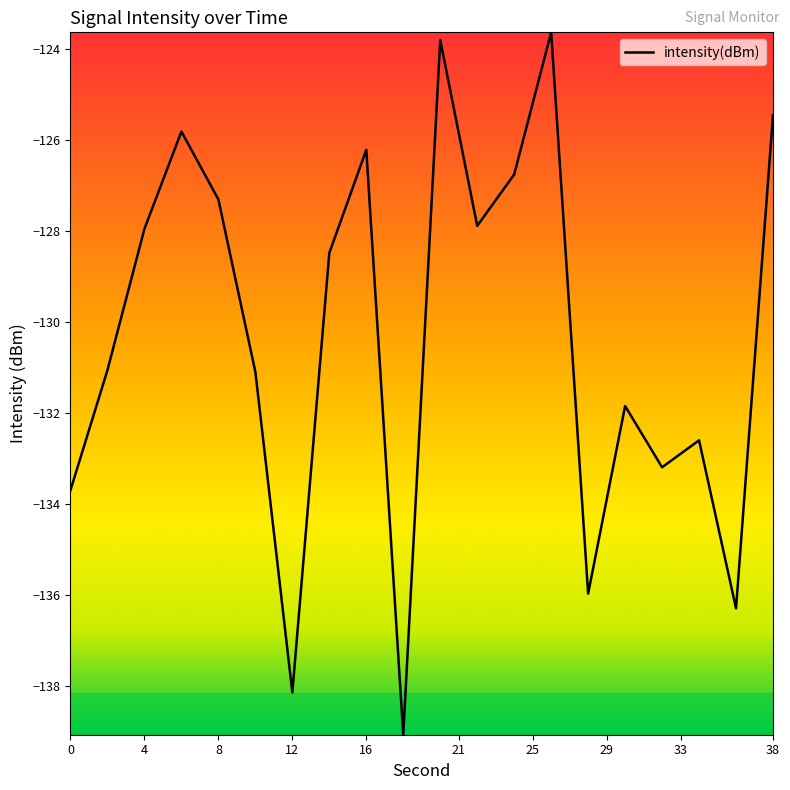

What is the difference between the maximum and minimum values?

15.4